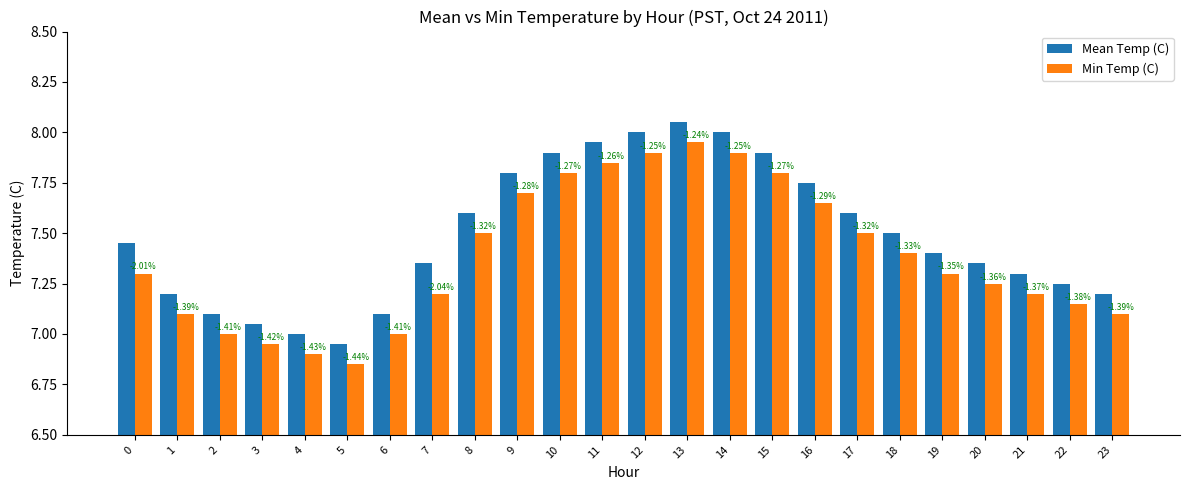

What are all the series names shown in the legend?

Mean Temp (C), Min Temp (C)